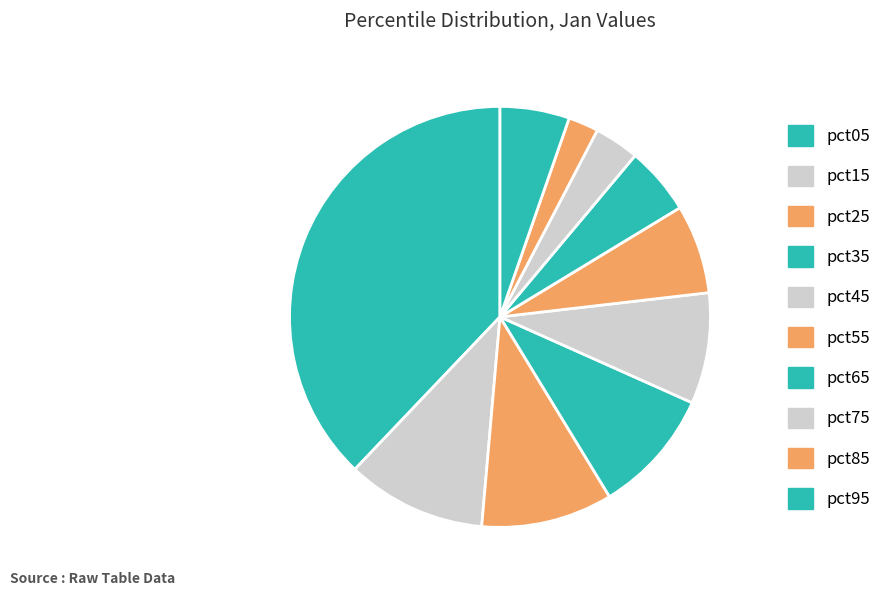

Which has a higher value, pct65 or pct25?

pct25